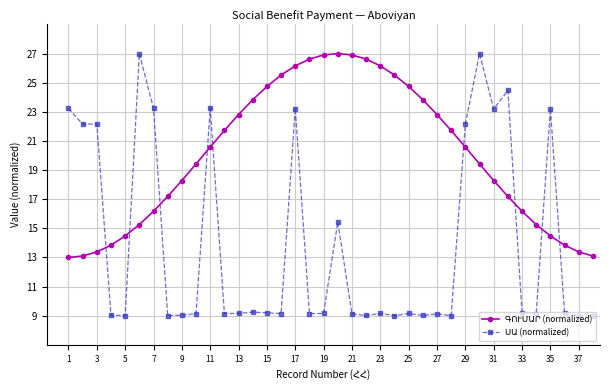

What is the maximum value shown in the chart?

27.0